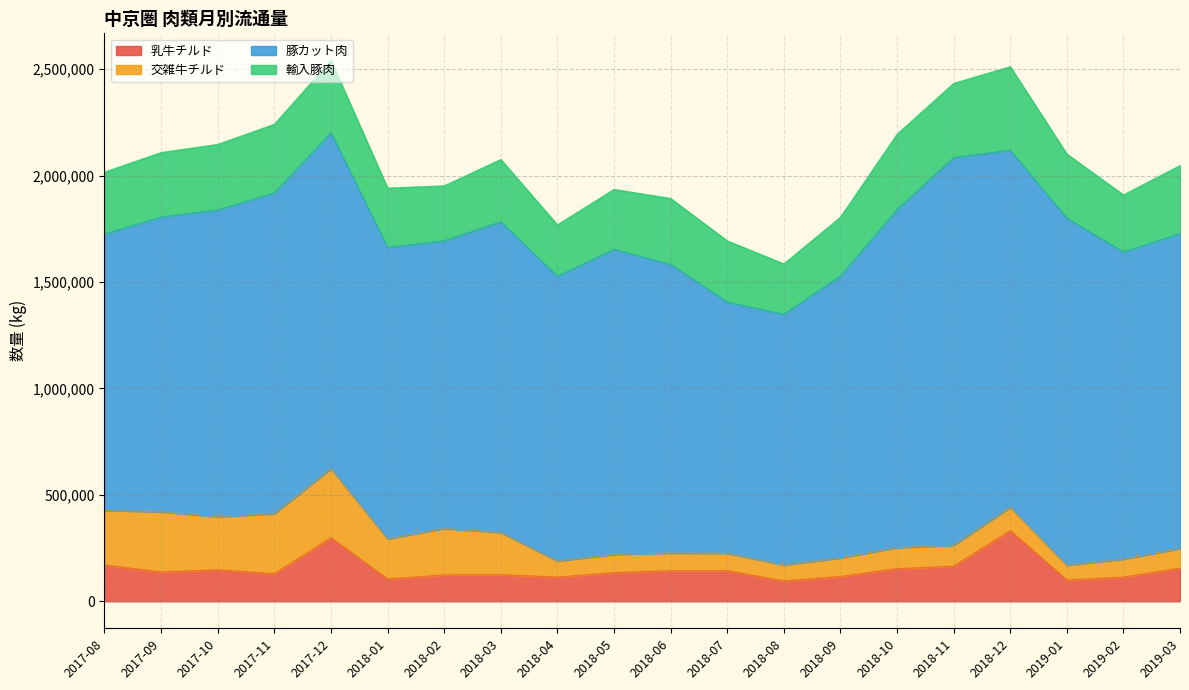

What is the maximum value shown in the chart?

1822065